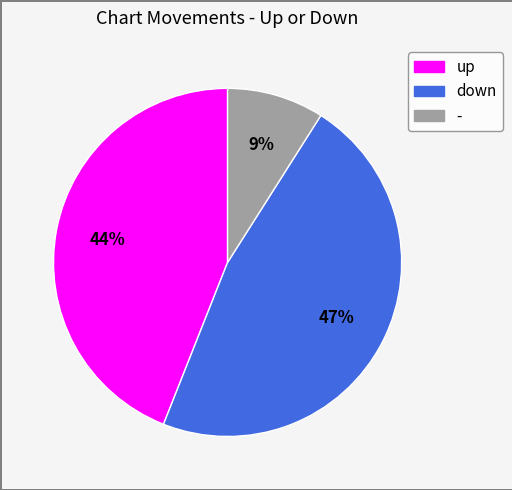

What is the smallest slice in the pie chart?

-